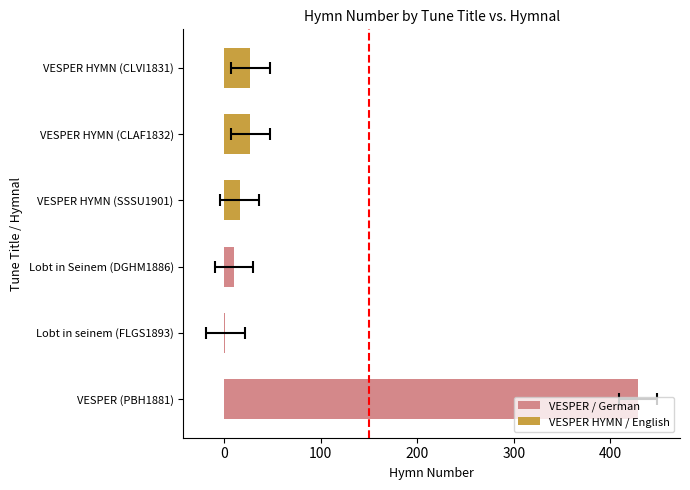

What is the value of the 2nd bar from the left?

1